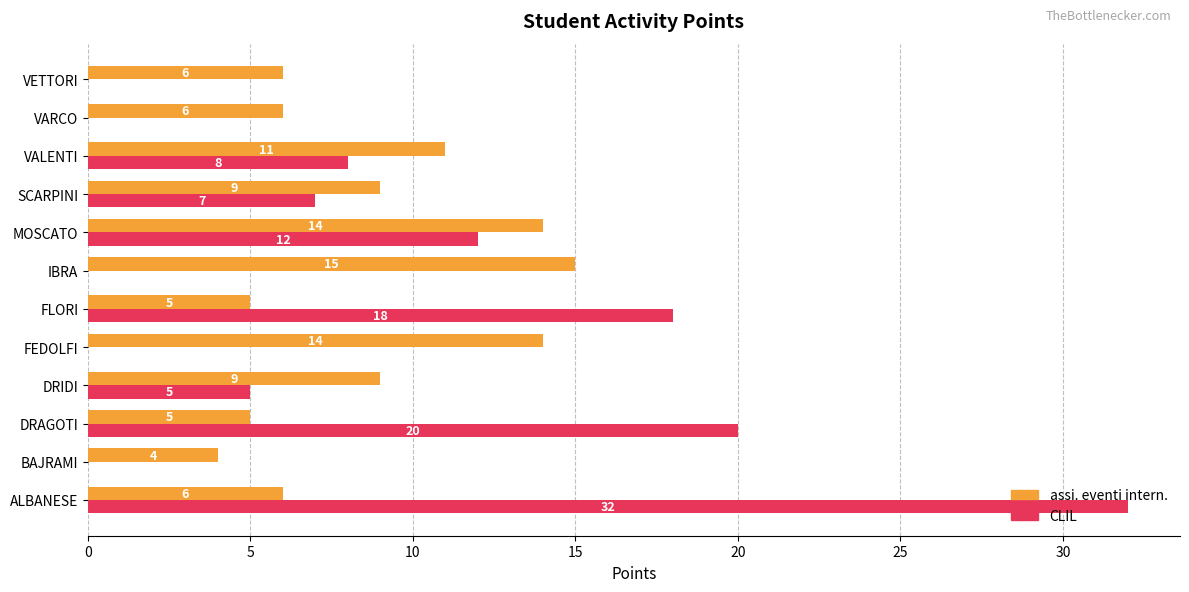

How many data points does each series have?

12